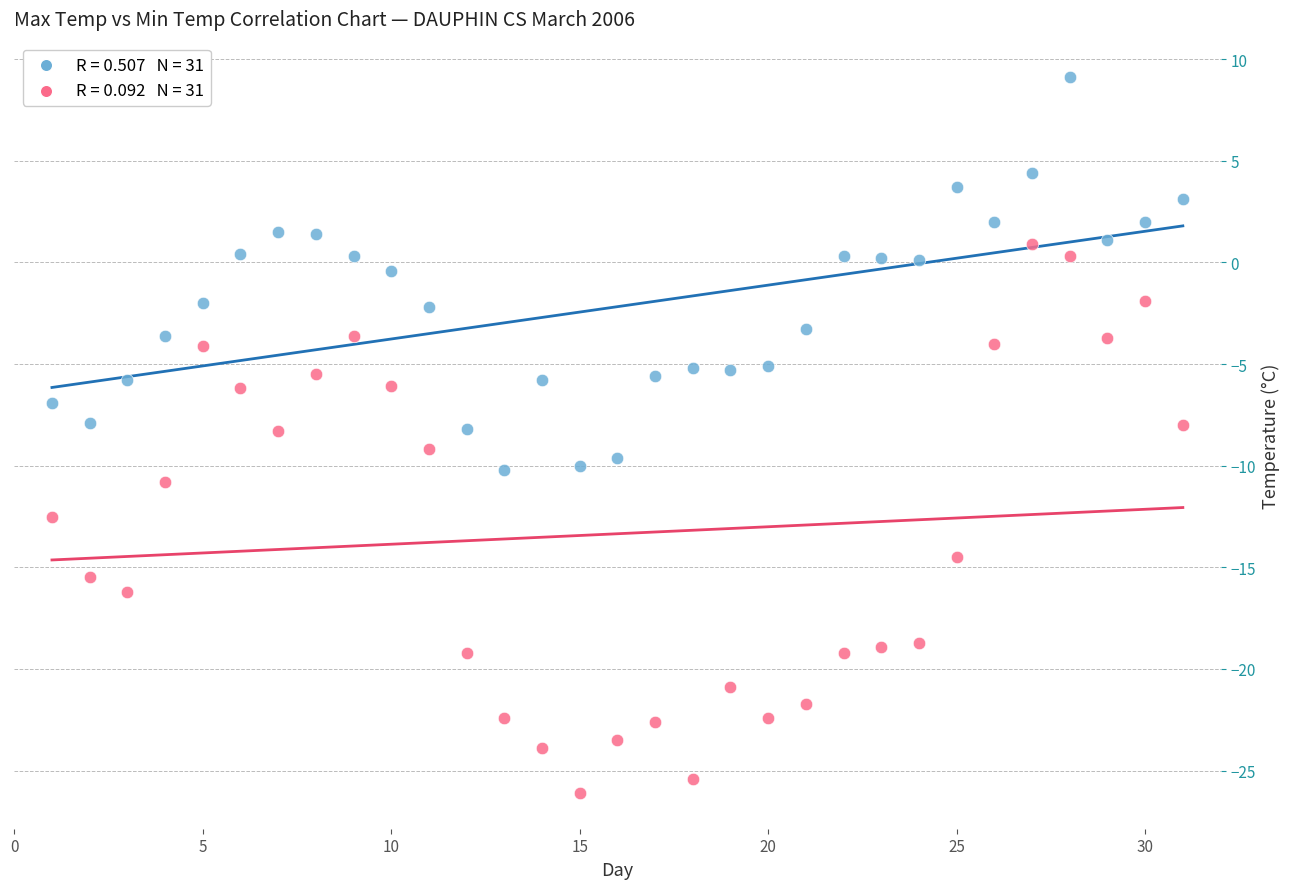

Across all data points, what is the range of X values (max minus min)?

30.0